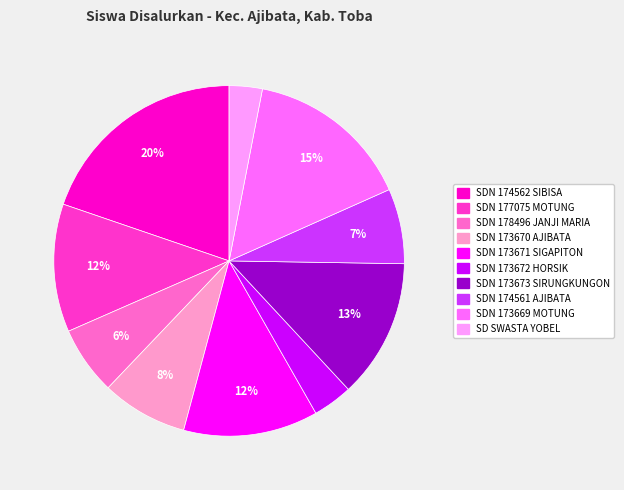

To the nearest percent, what is the difference between the largest and smallest slice percentages?

17%